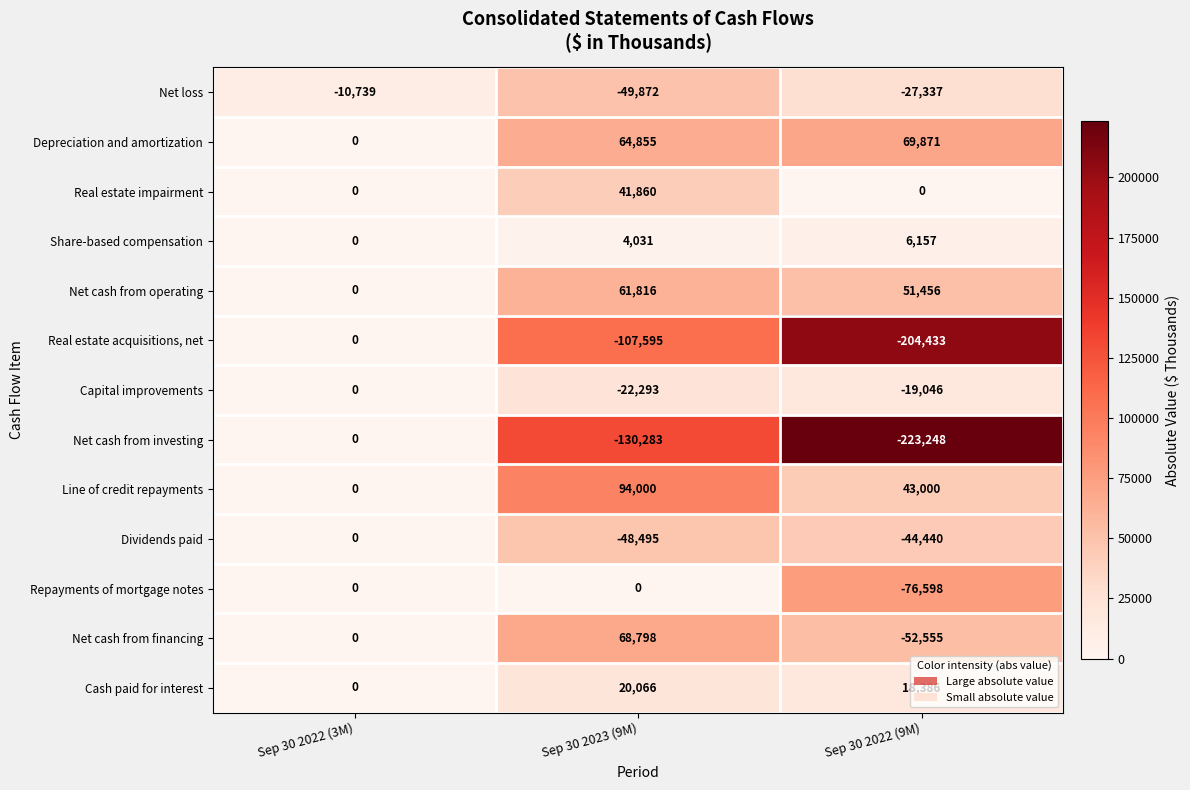

How many categories are shown in the chart?

3